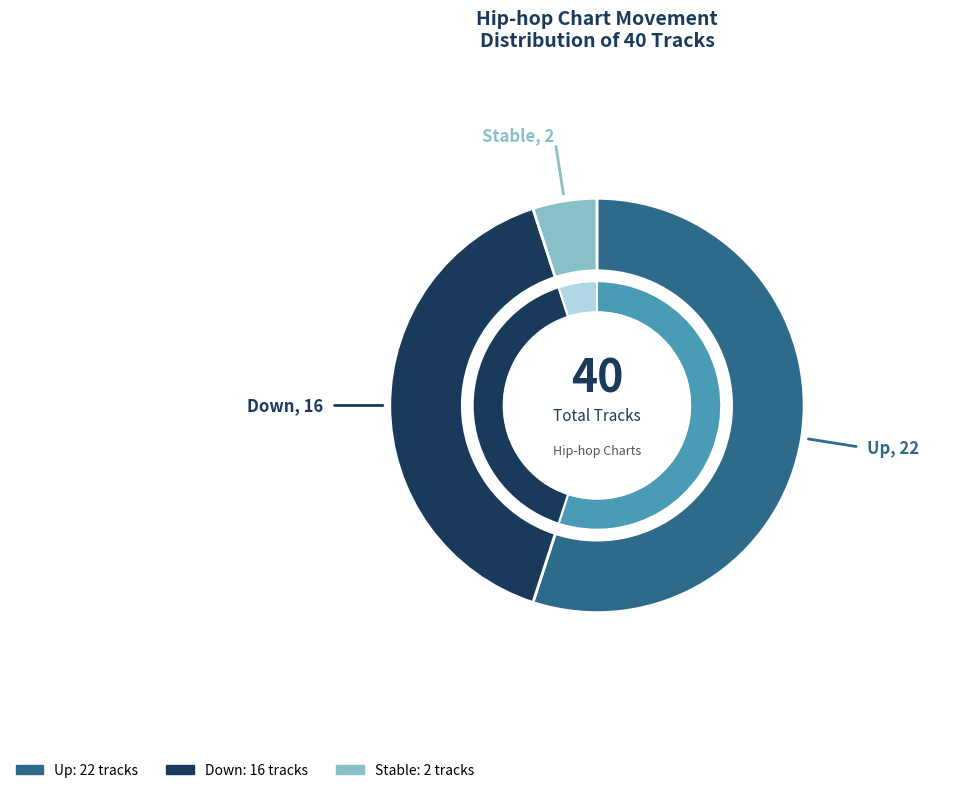

To the nearest percent, what percentage of the pie is up?

55%